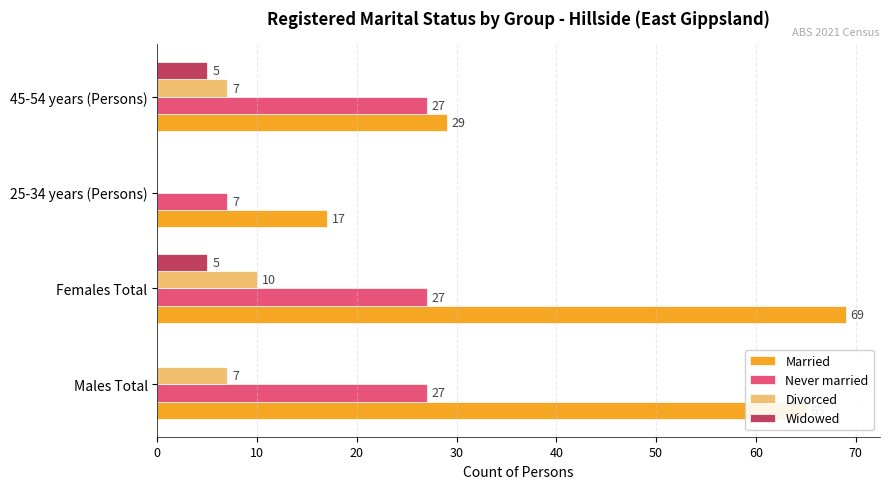

What is the sum of all Widowed values?

10